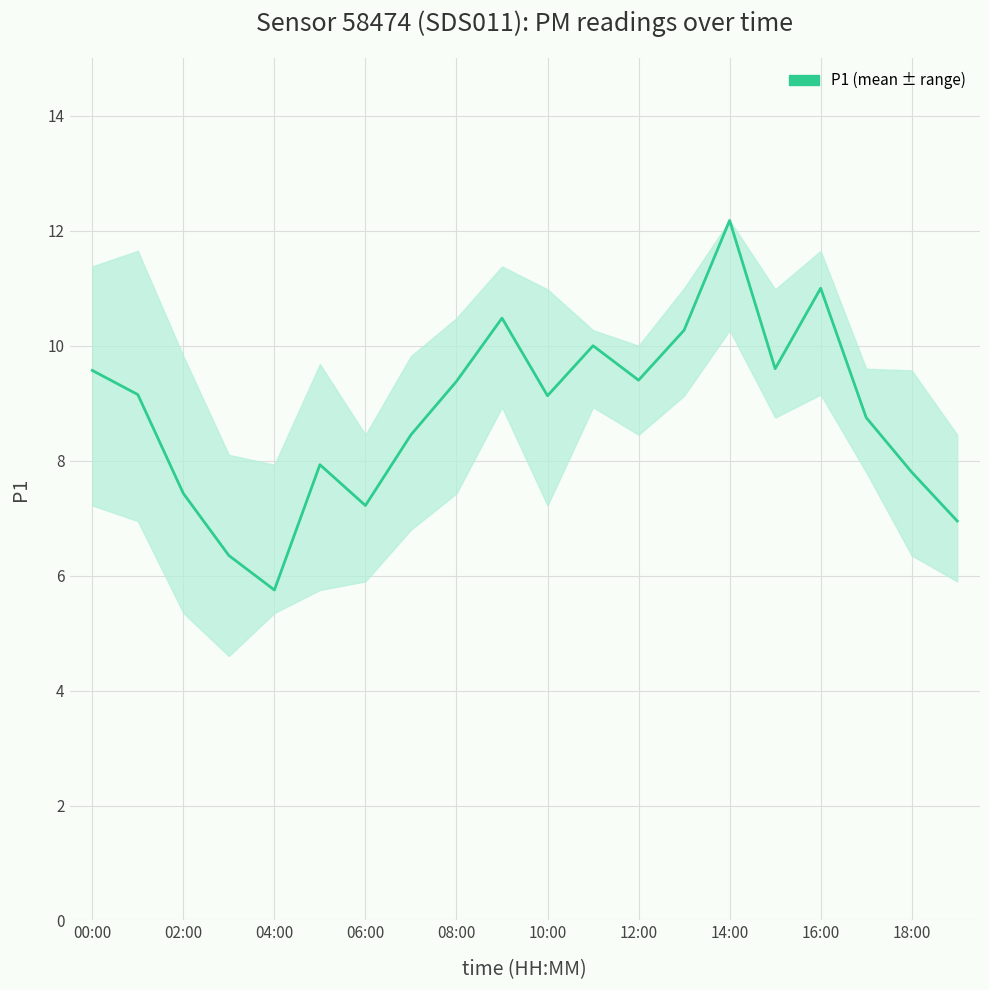

What is the minimum value shown in the chart?

5.8